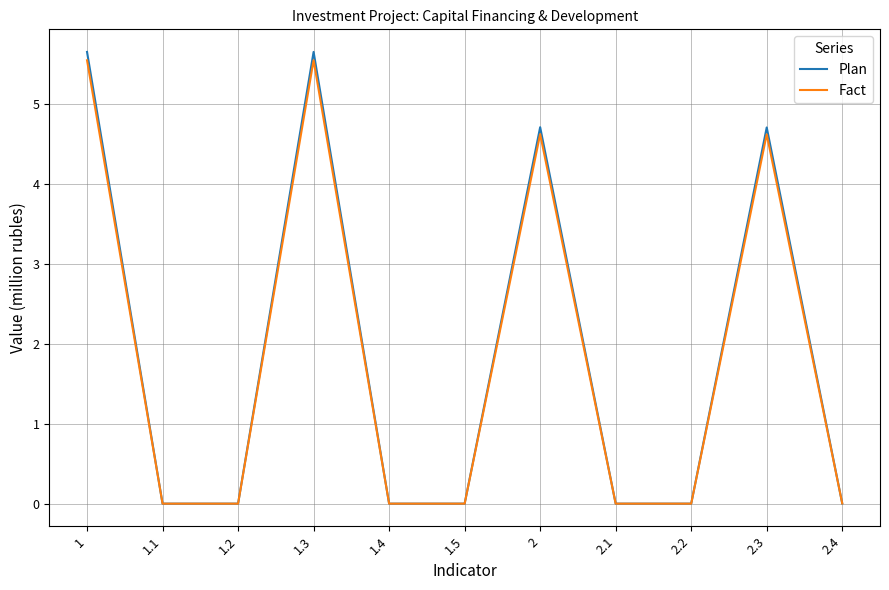

Which series has the largest range (max minus min)?

Plan